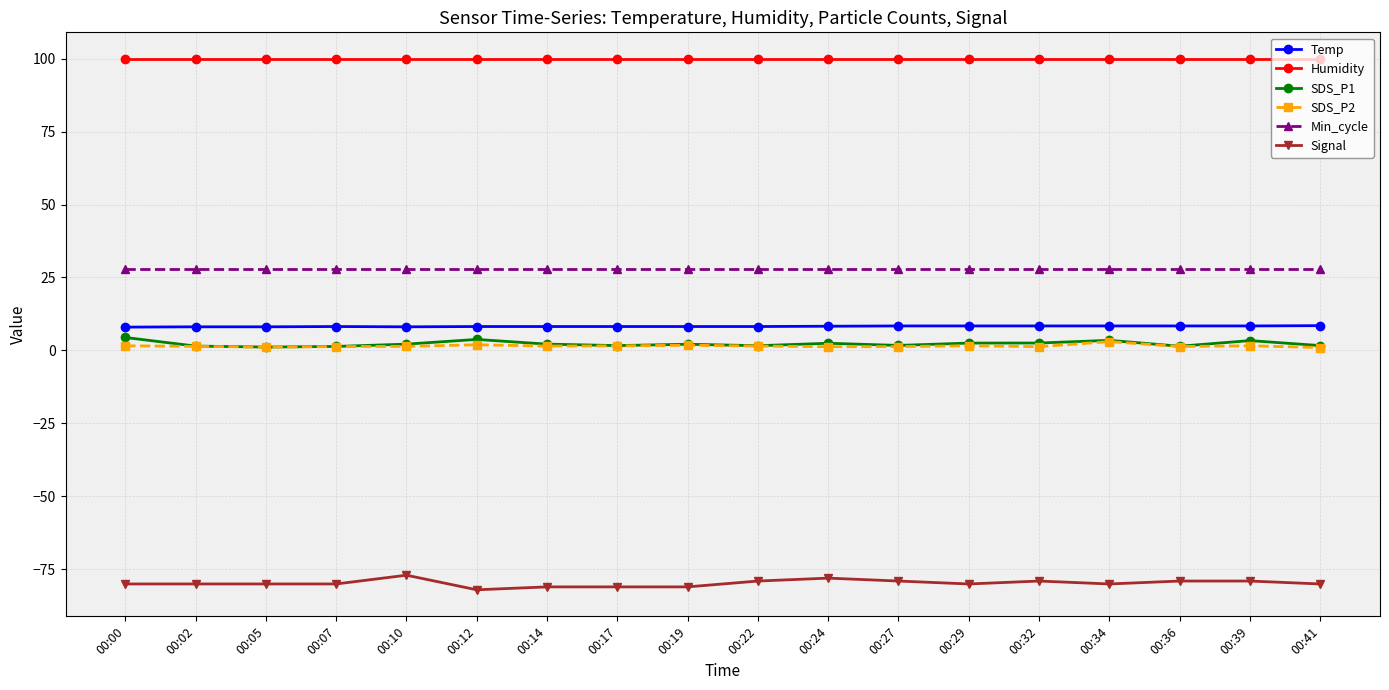

True or false: Humidity and Min_cycle cross at least once.

False